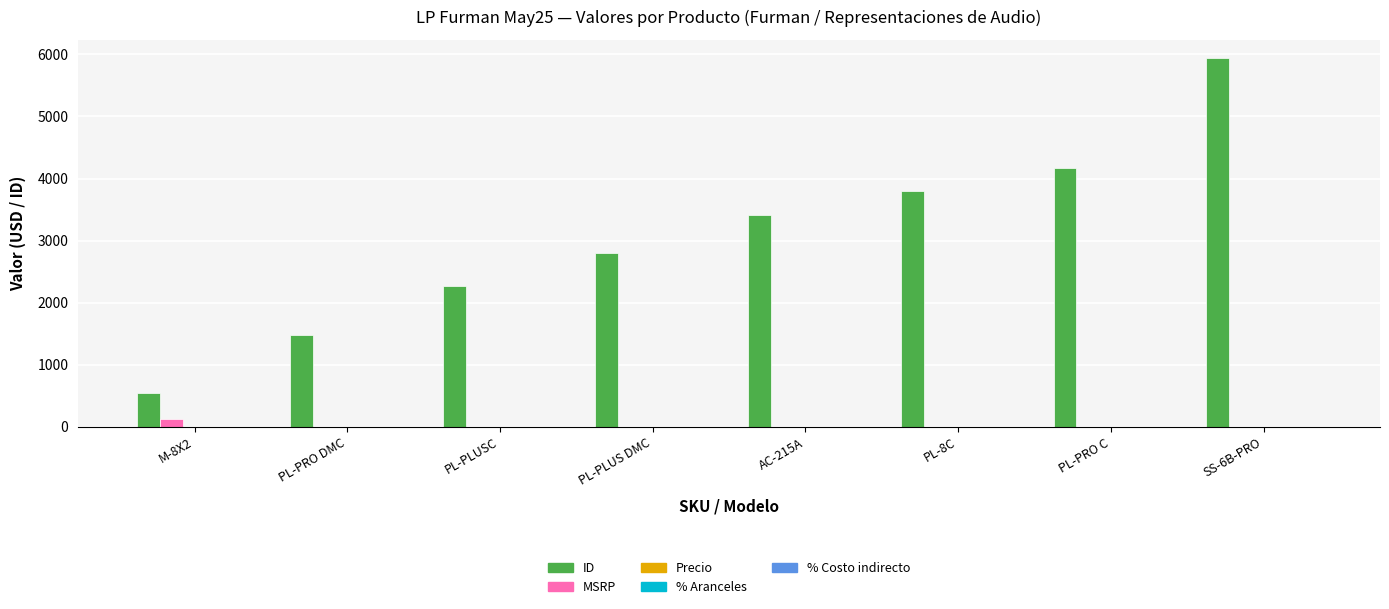

Which series has the largest total across all categories?

ID